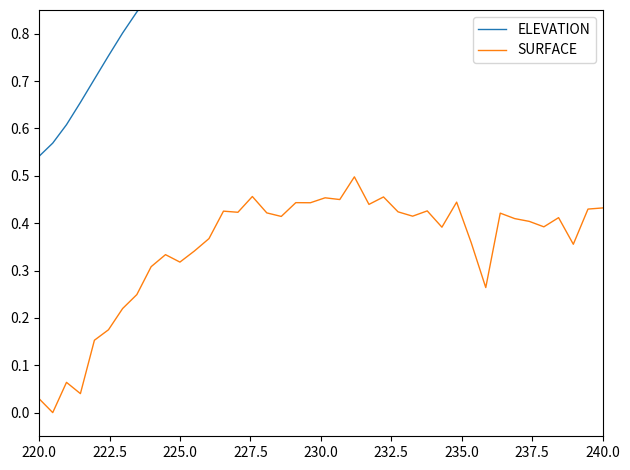

Which series has the largest range (max minus min)?

SURFACE